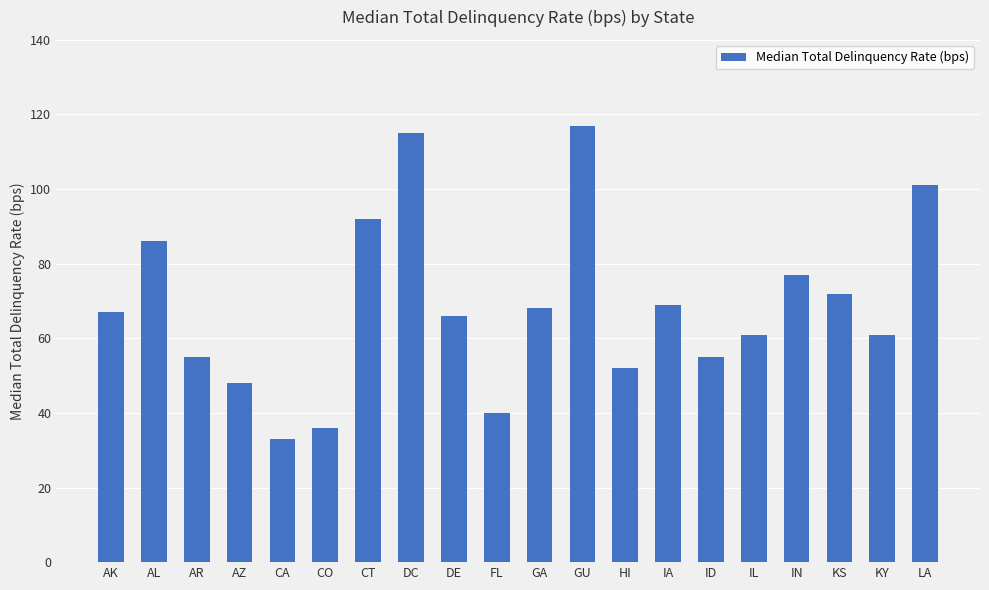

Approximately how many times larger is the value at CO compared to KY?

0.6